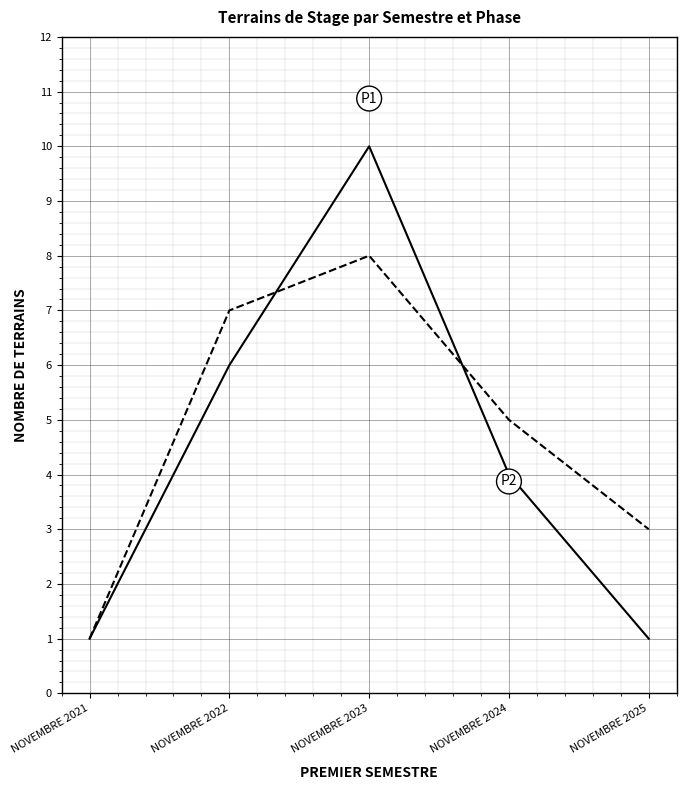

What is the total value across all series at NOVEMBRE 2025?

4